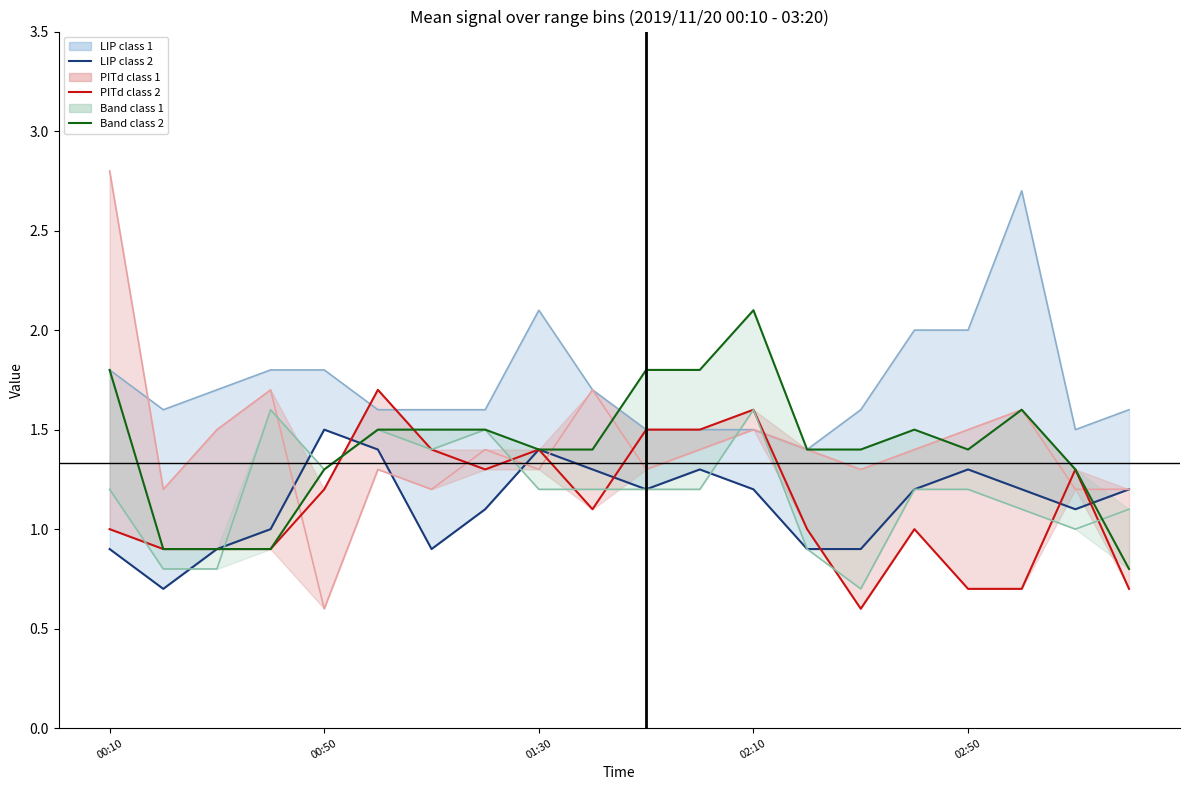

True or false: LIP class 2 and LIP class 1 mean cross at least once.

False